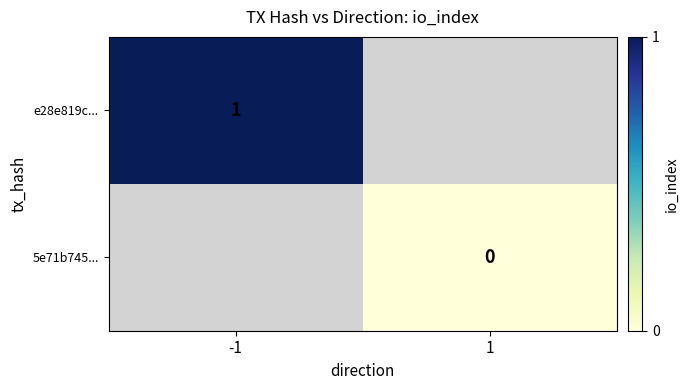

The value of e28e819c... at -1 is 0. True or false?

False